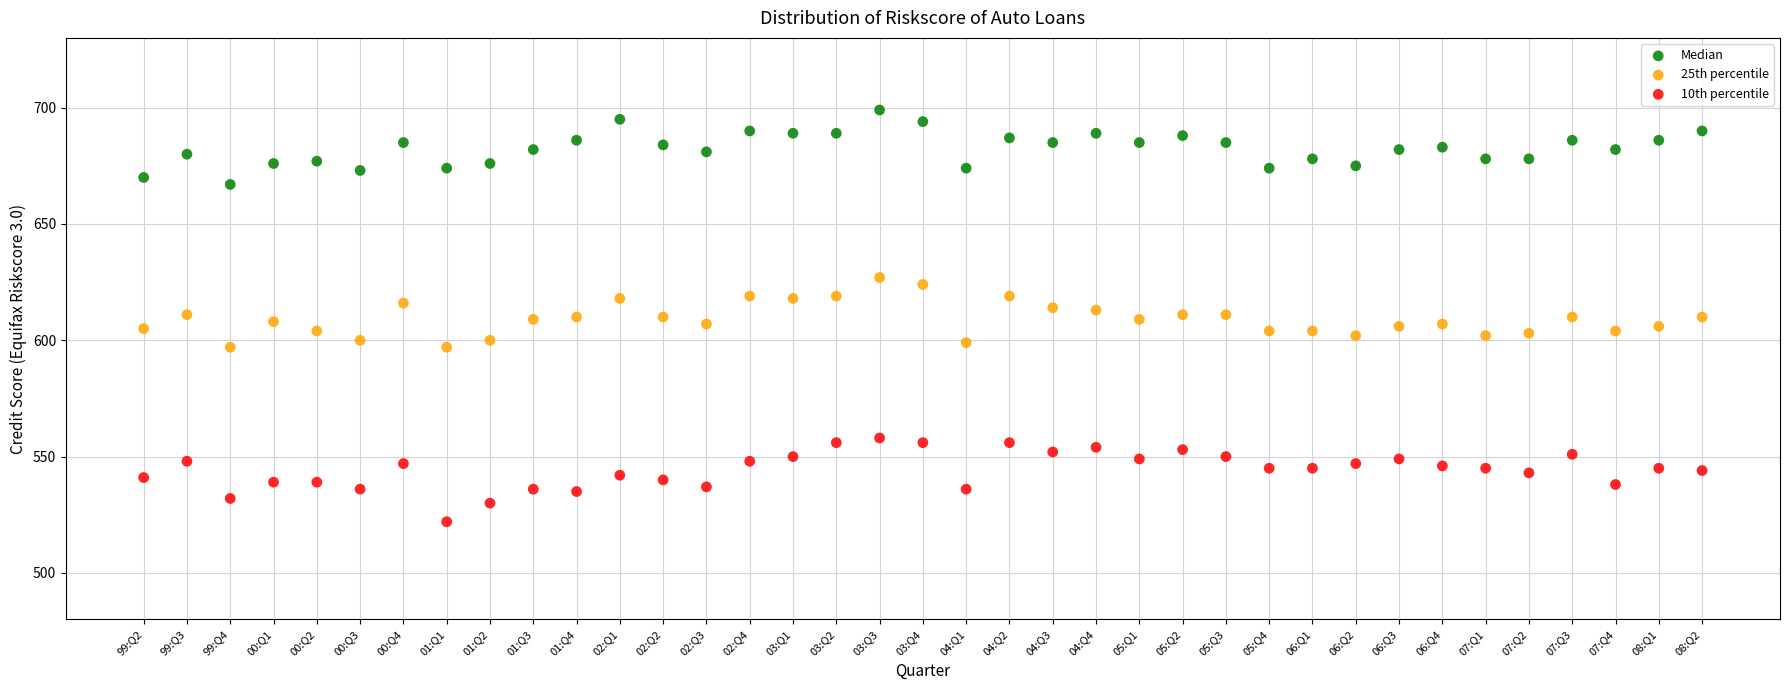

Across all data points, what is the range of Y values (max minus min)?

177